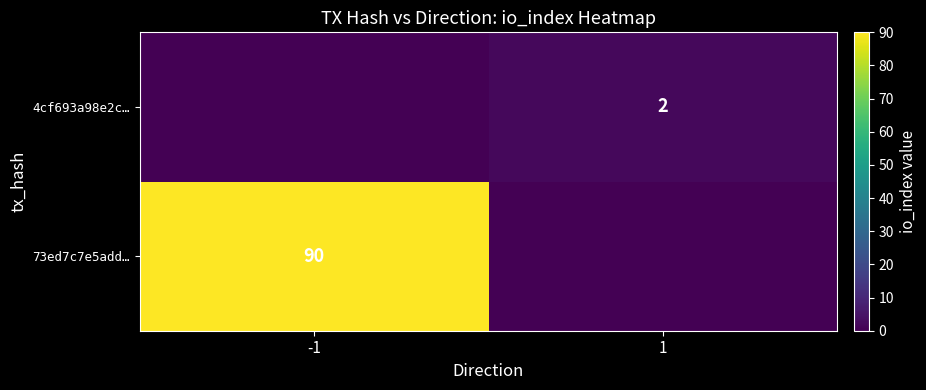

True or false: 4cf693a98e2c… has a value of 1 at 1.

False